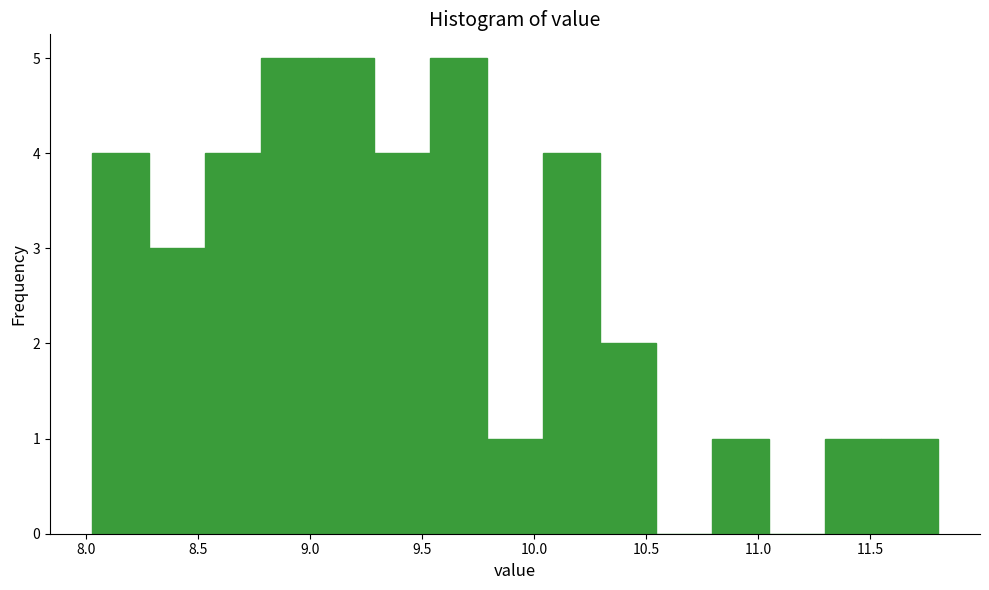

Reading left to right, transcribe this chart: for each bar, give the range it covers on the x-axis and its height. Neither the bar edges nor the heights are printed on the chart, so give them approximately, as read against the axes.

8.05 to 8.30: 4
8.30 to 8.55: 3
8.55 to 8.80: 4
8.80 to 9.05: 5
9.05 to 9.30: 5
9.30 to 9.55: 4
9.55 to 9.80: 5
9.80 to 10.05: 1
10.05 to 10.30: 4
10.30 to 10.55: 2
10.55 to 10.80: 0
10.80 to 11.05: 1
11.05 to 11.30: 0
11.30 to 11.55: 1
11.55 to 11.80: 1